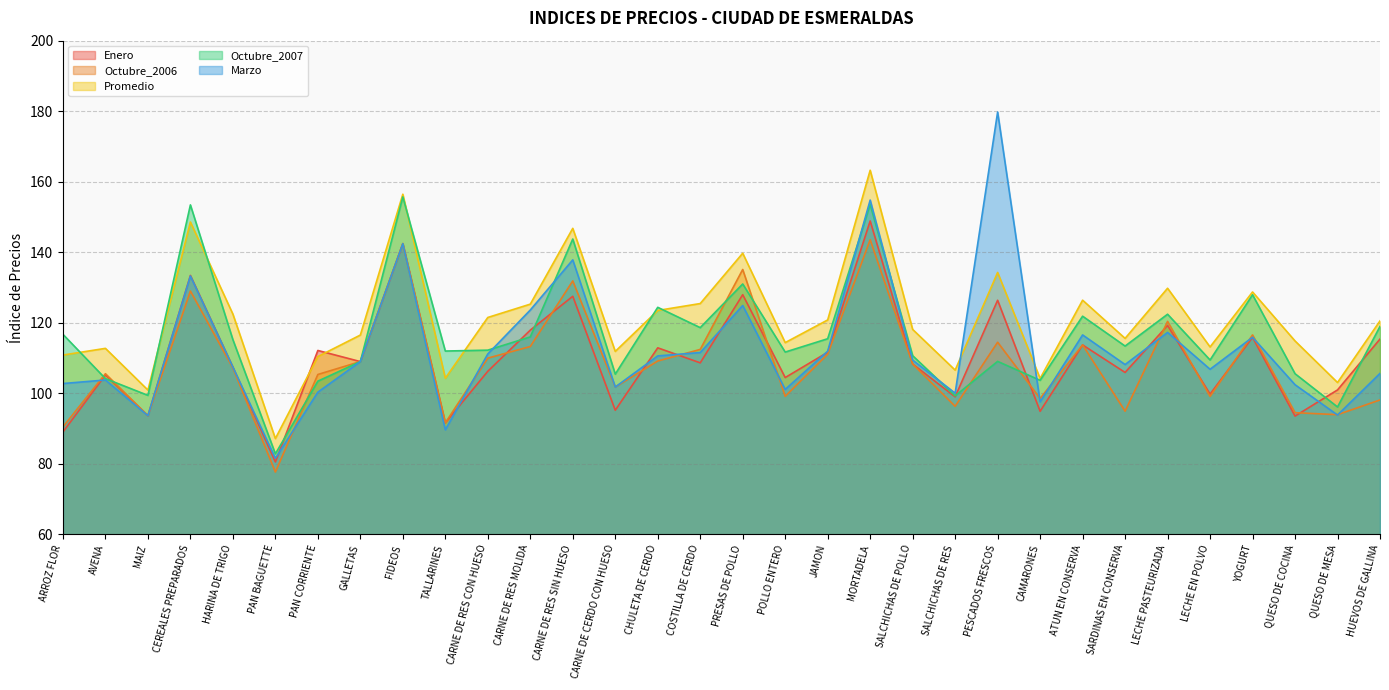

At which category does Marzo reach its first local valley?

MAIZ